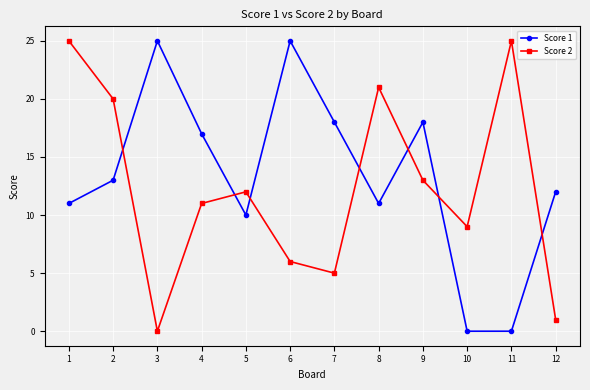

What is the sum of the Score 1 values at 4 and 9?

35